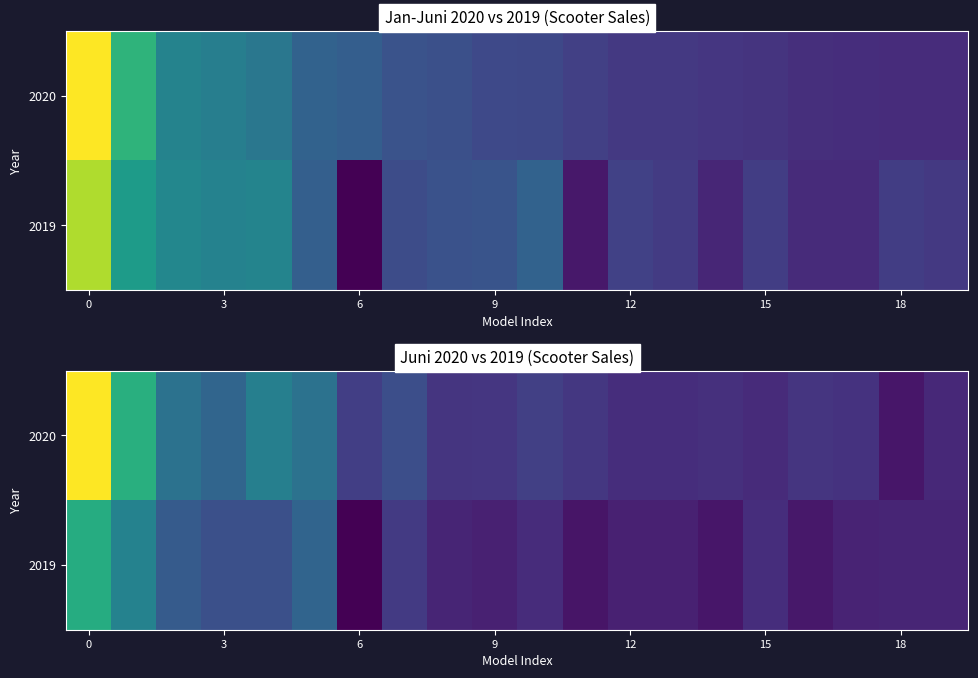

How many data points in 2019 are above 35?

9